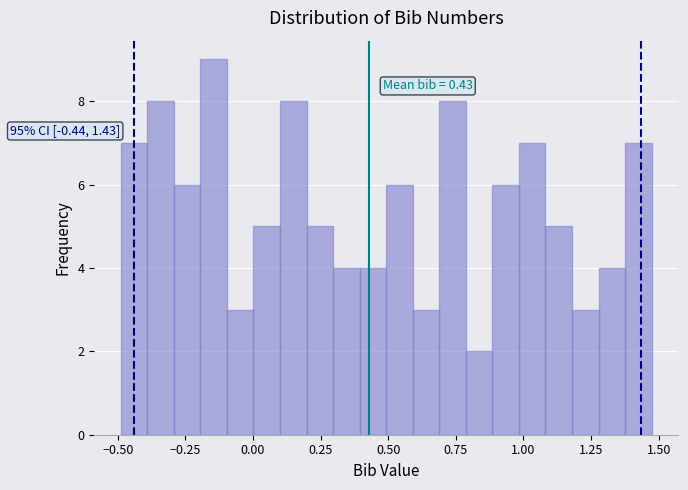

Read against the x-axis, roughly where is the centre of the tallest bar?

-0.15